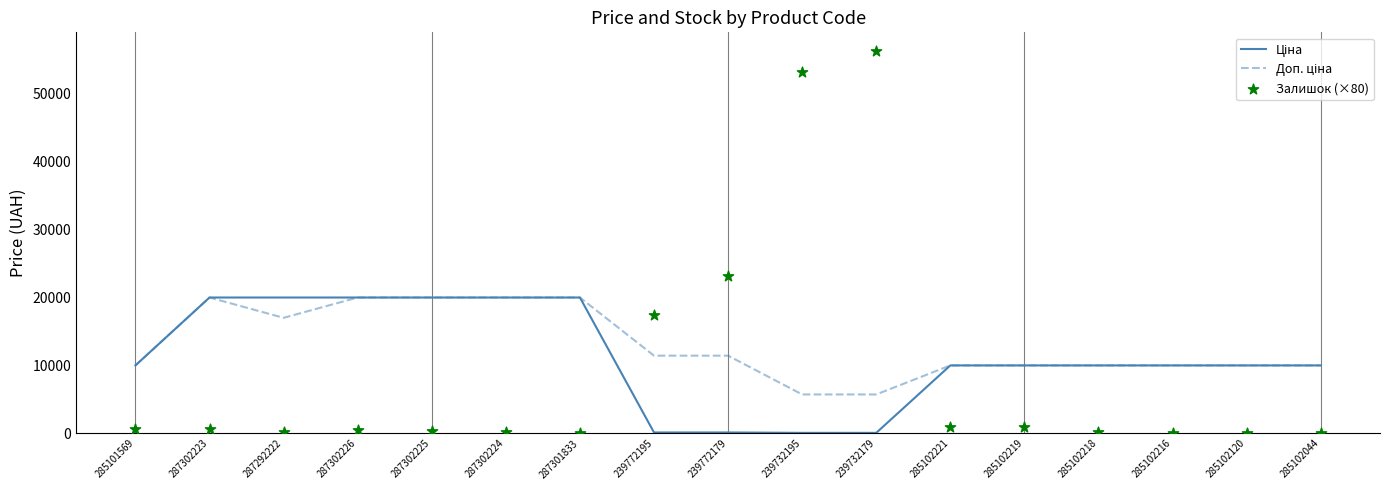

At how many categories does at least one series exceed 42389?

2